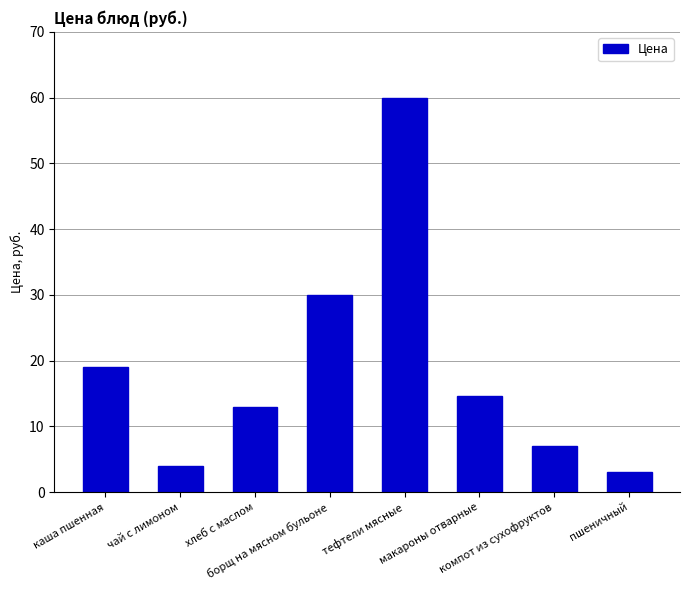

Rank the categories by value from highest to lowest.

тефтели мясные, борщ на мясном бульоне, каша пшенная, макароны отварные, хлеб с маслом, компот из сухофруктов, чай с лимоном, пшеничный